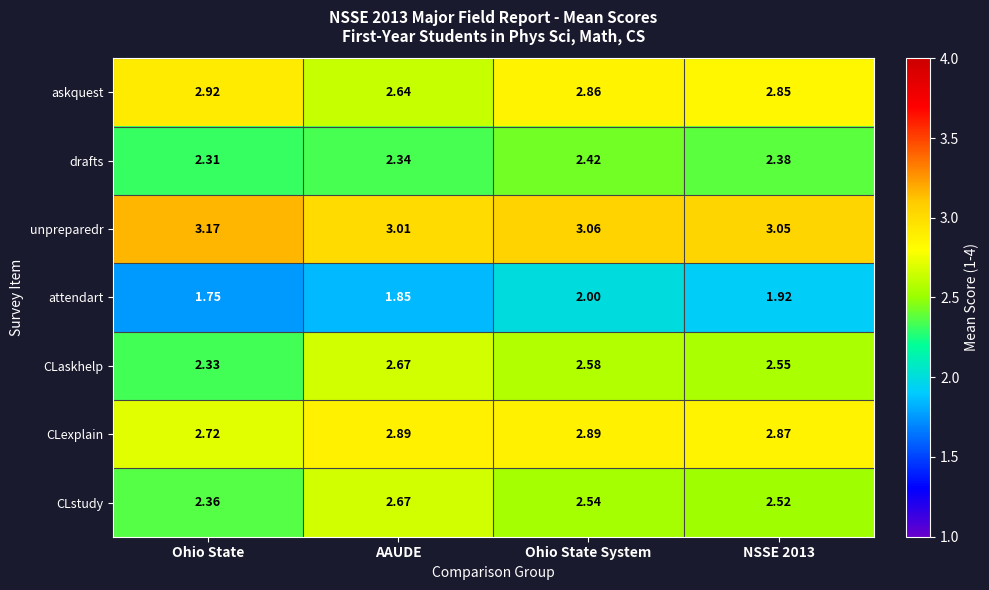

At which category is the sum across all series the highest?

Ohio State System